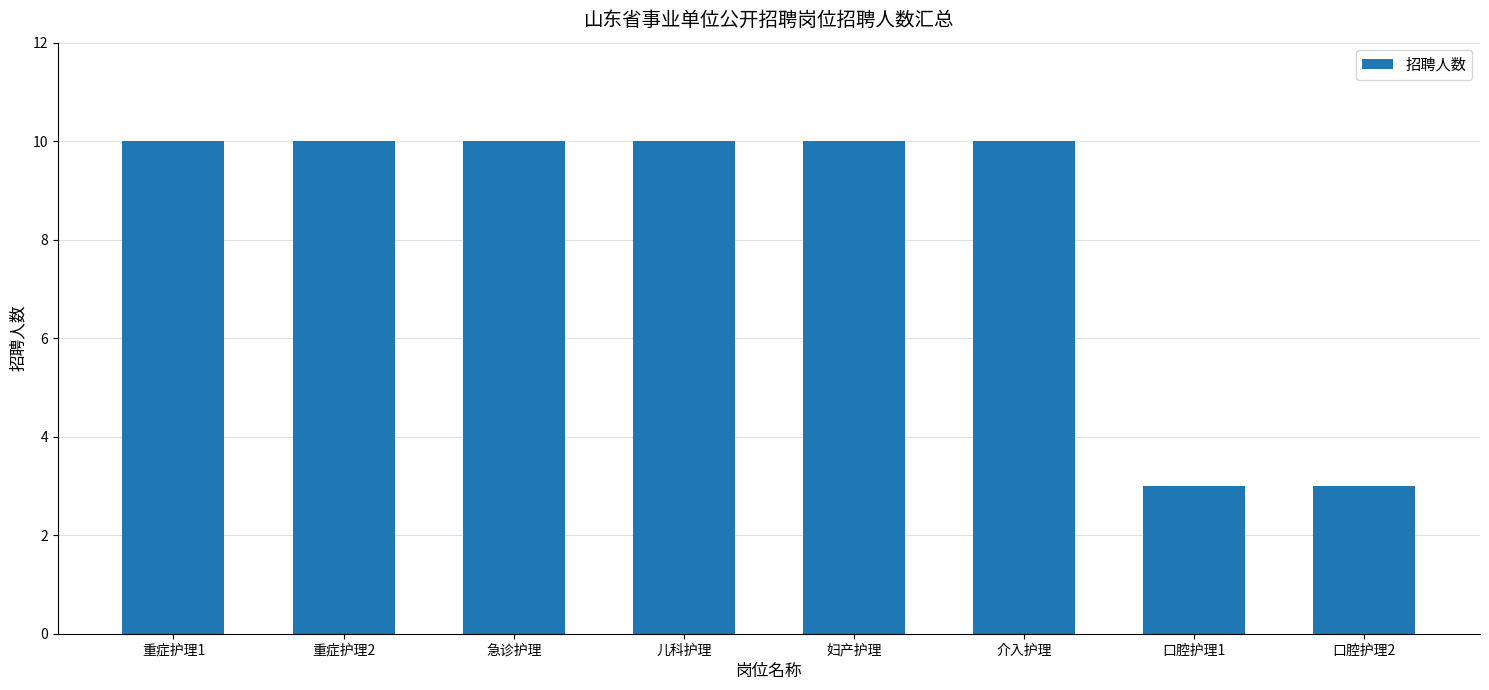

What is the average value?

8